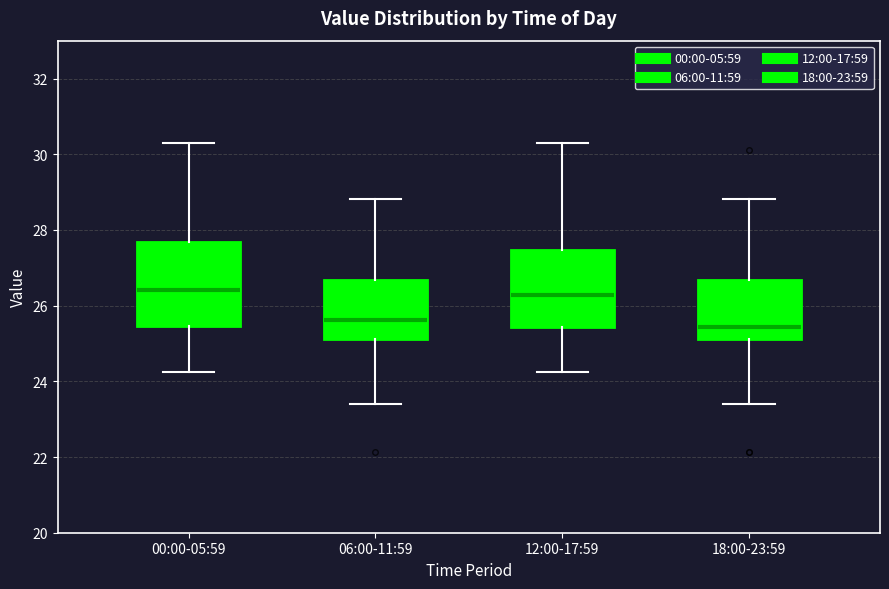

Where does the upper whisker of the box for 06:00-11:59 end on the y-axis? The values are not printed on the chart, so give them approximately, as read against the axis.

28.8